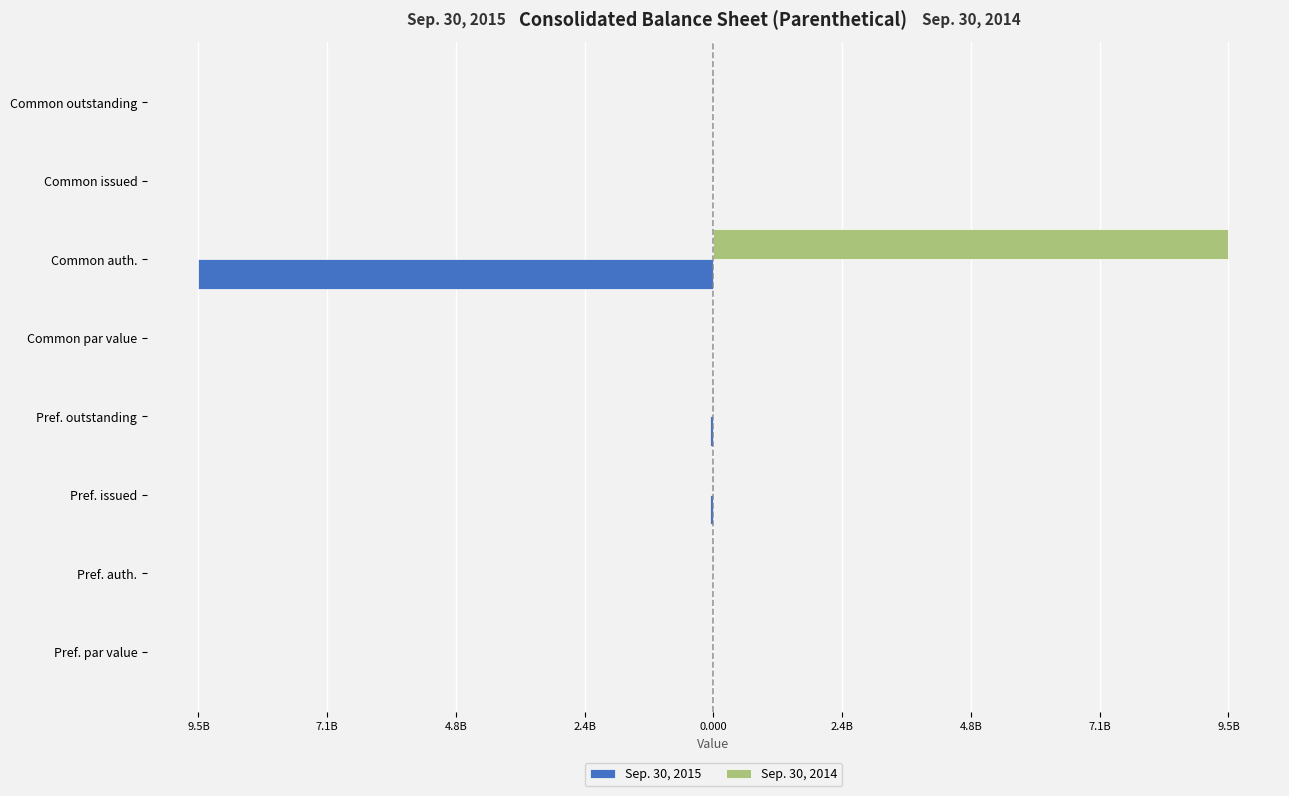

Reading right to left, extract all data points from this chart.

Sep. 30, 2015: -17664074.0	-17664074.0	-9500000000.0	-0.0	-60000000.0	-60000000.0	-10000000.0	-0.0
Sep. 30, 2014: 6965334.0	6965334.0	9500000000.0	0.0	8320000.0	8320000.0	10000000.0	0.0